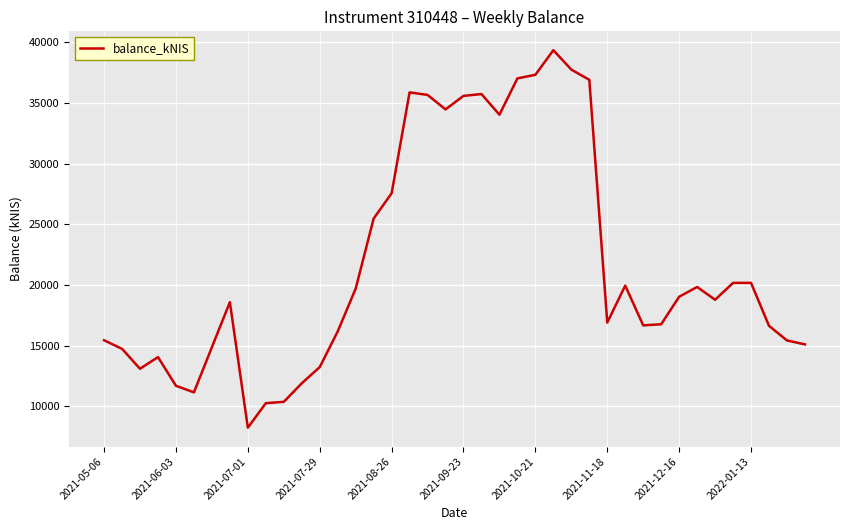

What is the greatest value displayed?

39336.9